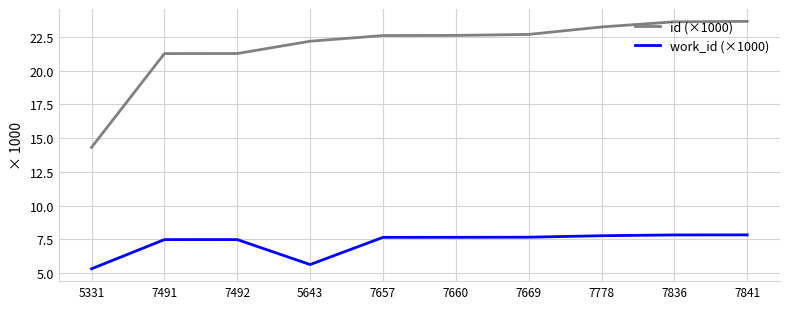

At which label does work_id (×1000) reach its minimum?

5331